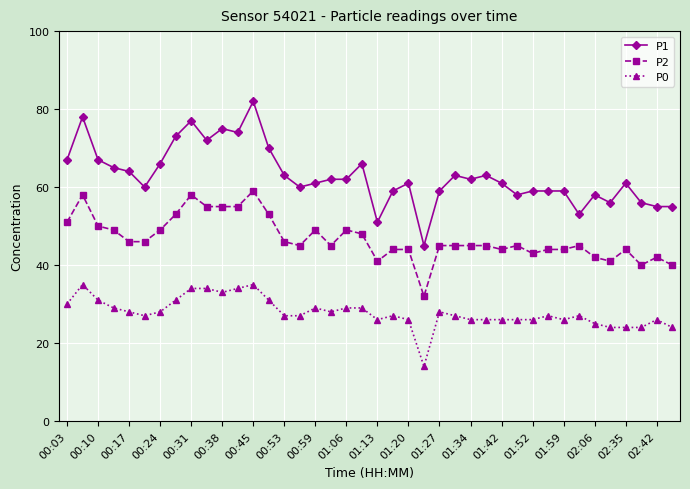

What is the difference between the second highest and minimum values in the P2 series?

26